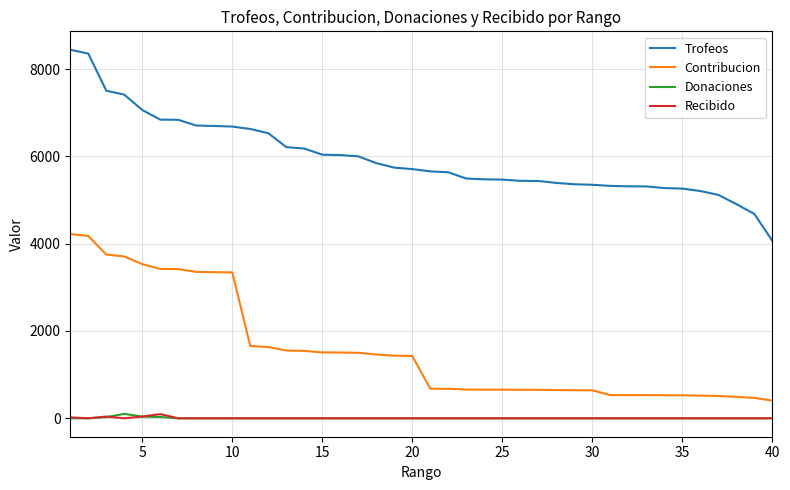

True or false: Contribucion and Recibido cross at least once.

False